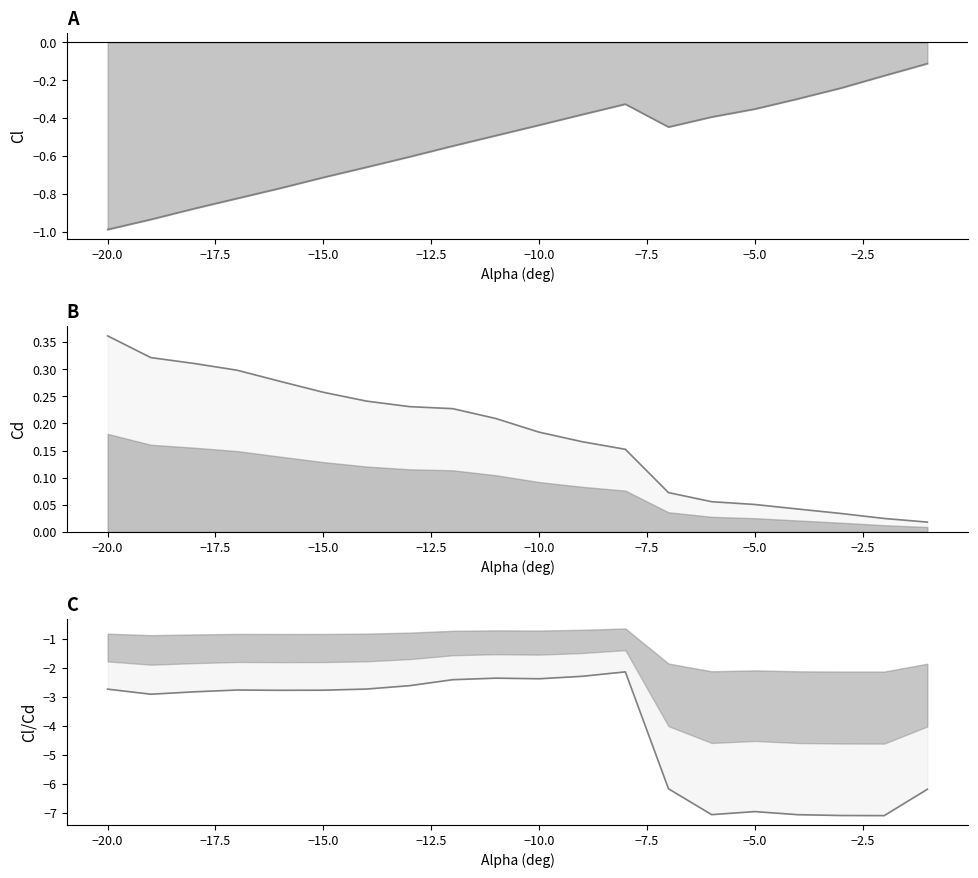

In Cl/Cd, how many points are higher than both neighbors (excluding endpoints)?

4